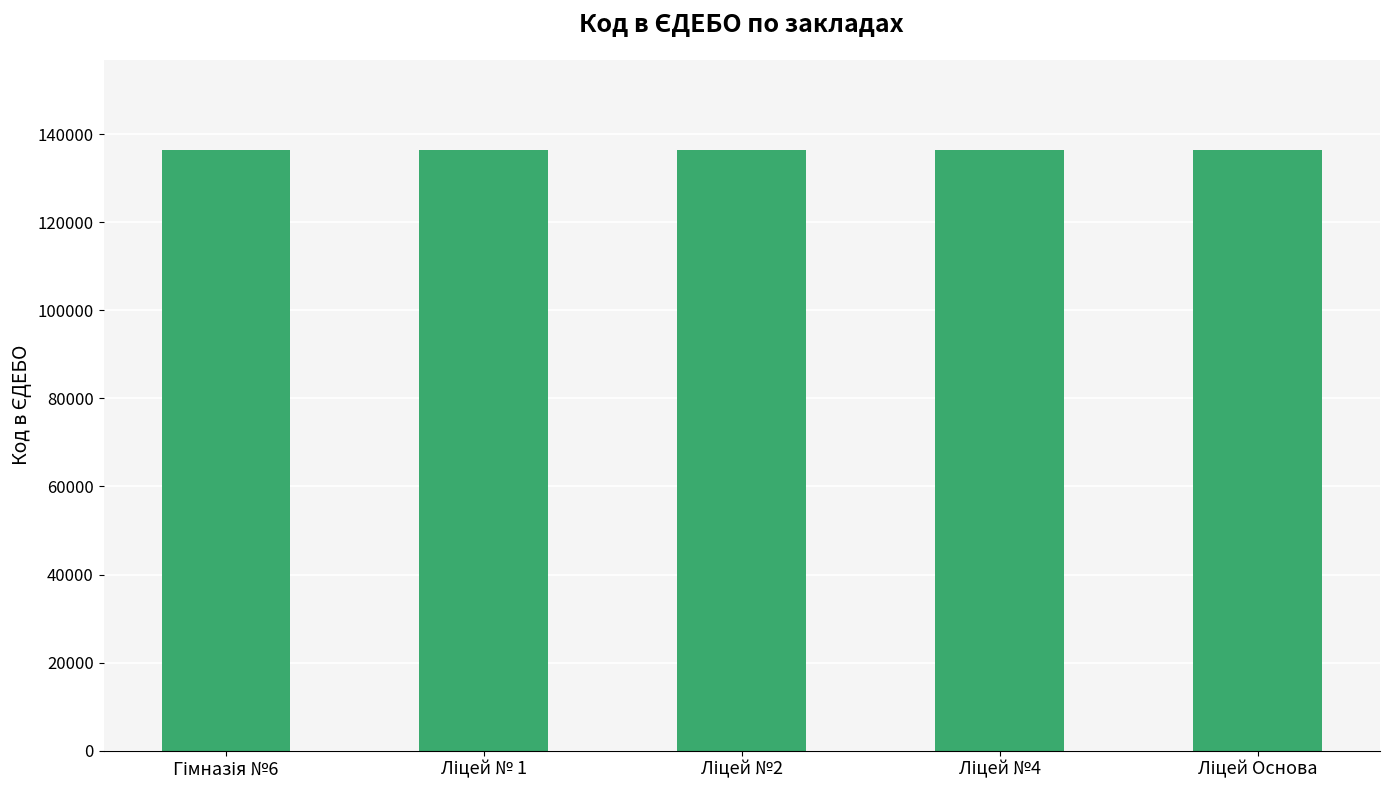

What is the minimum value shown in the chart?

136386